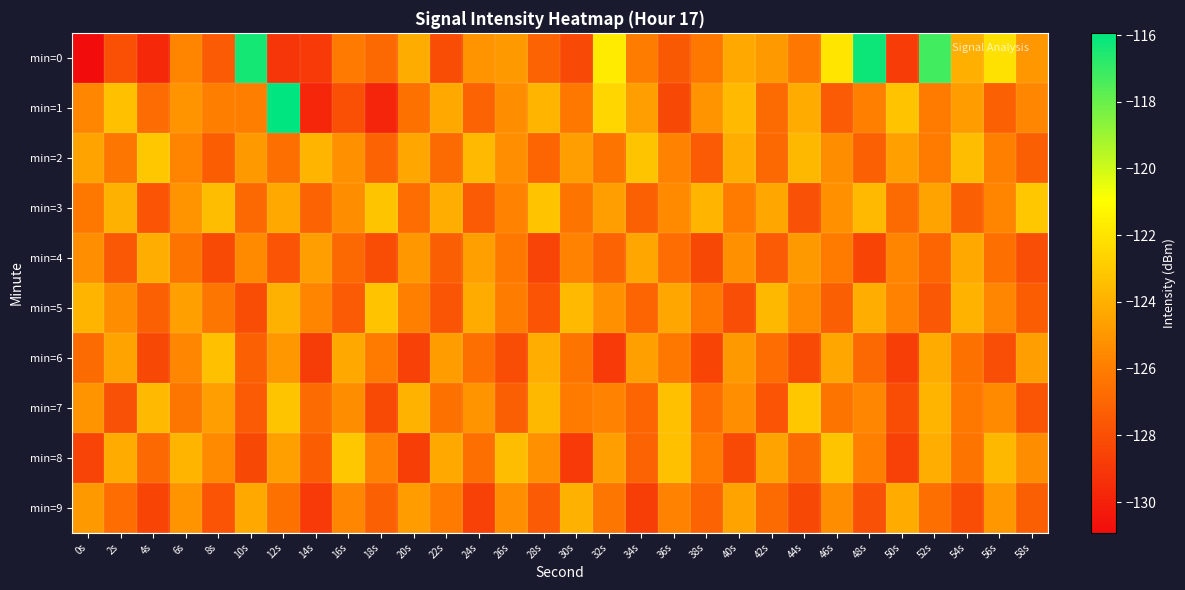

Between 2s and 48s, which series saw the biggest shift?

min=0